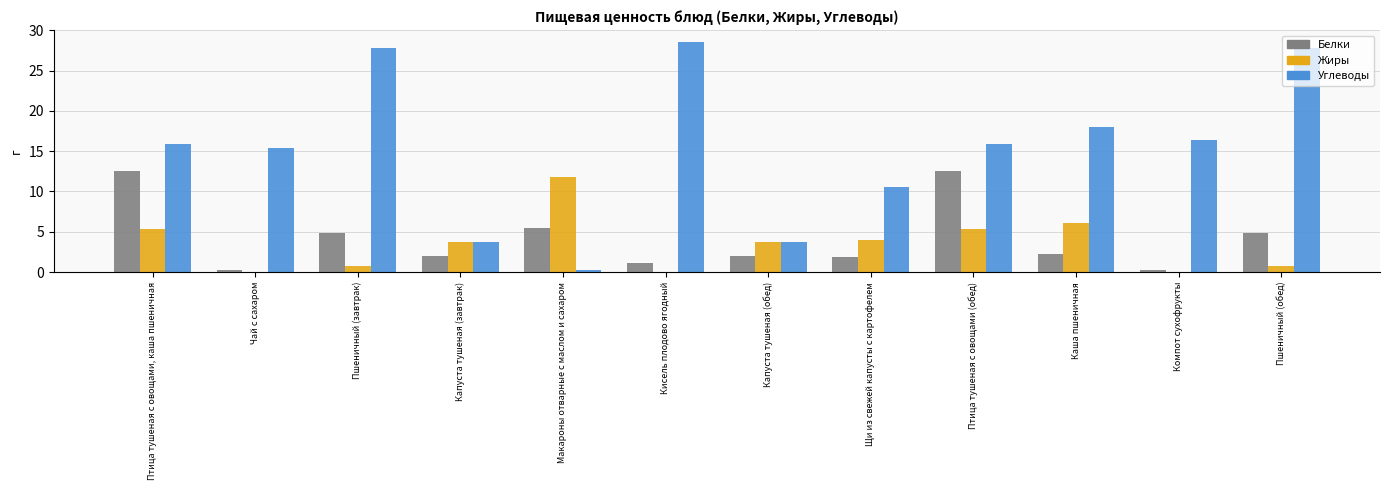

Is it true that Жиры equals 0.0 at Чай с сахаром?

True